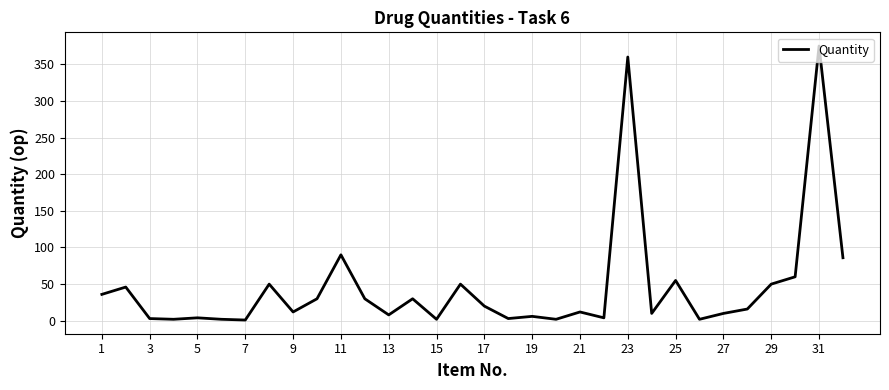

What is the maximum value shown in the chart?

375